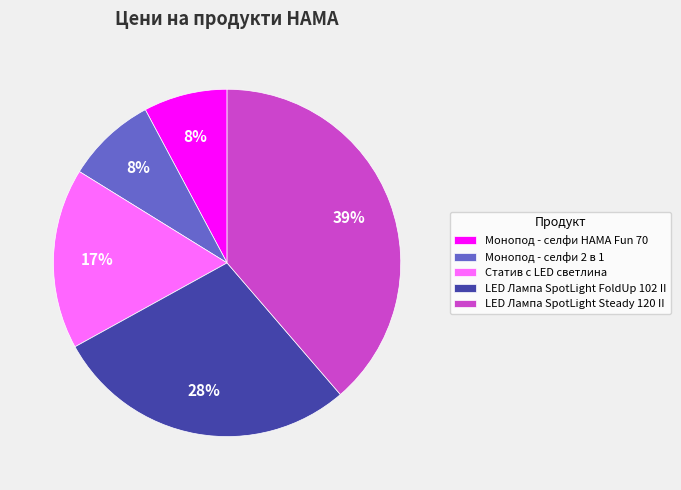

True or false: LED Лампа SpotLight FoldUp 102 II accounts for 28% of the total.

True